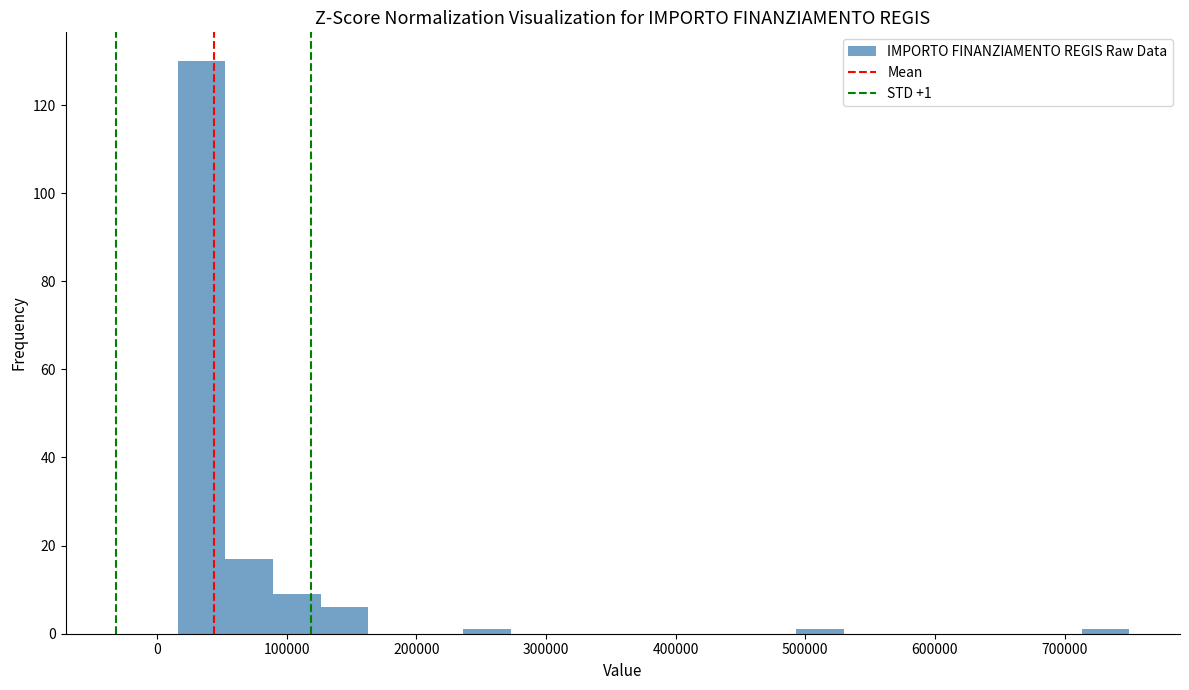

Around what value on the x-axis is the tallest bar? Give the approximate position of its centre, as read against the axis.

30000